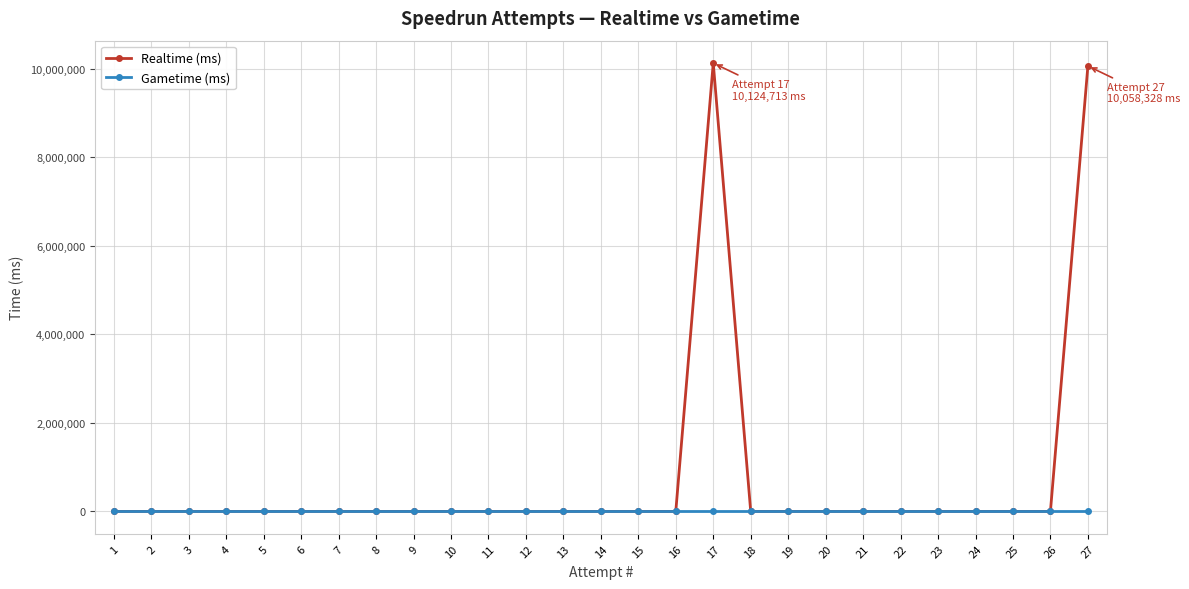

Does the chart display data point markers on the line(s)?

Yes